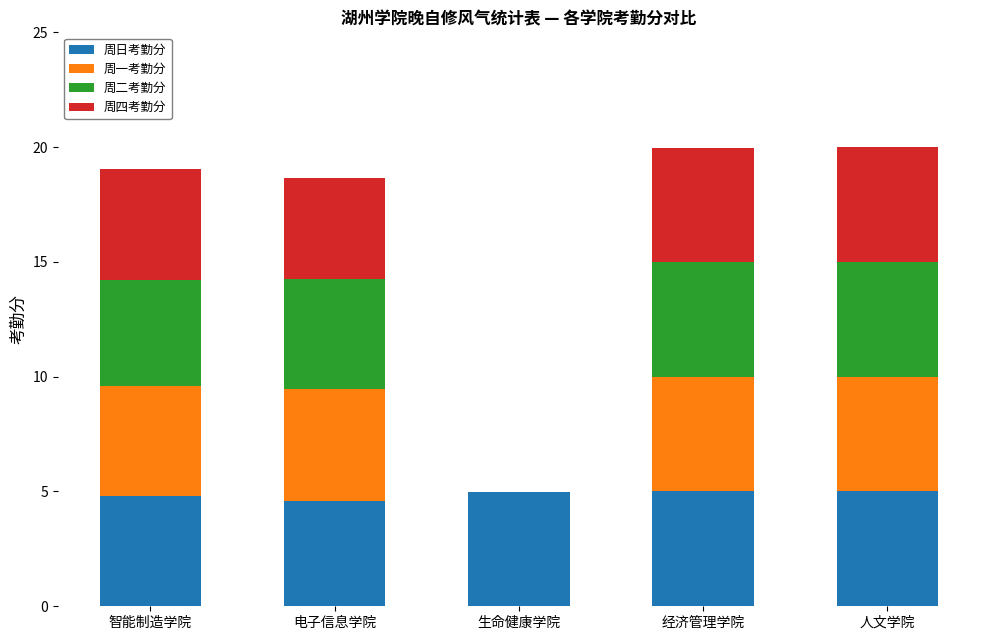

The value of 周日考勤分 at 生命健康学院 is 7.5. True or false?

False